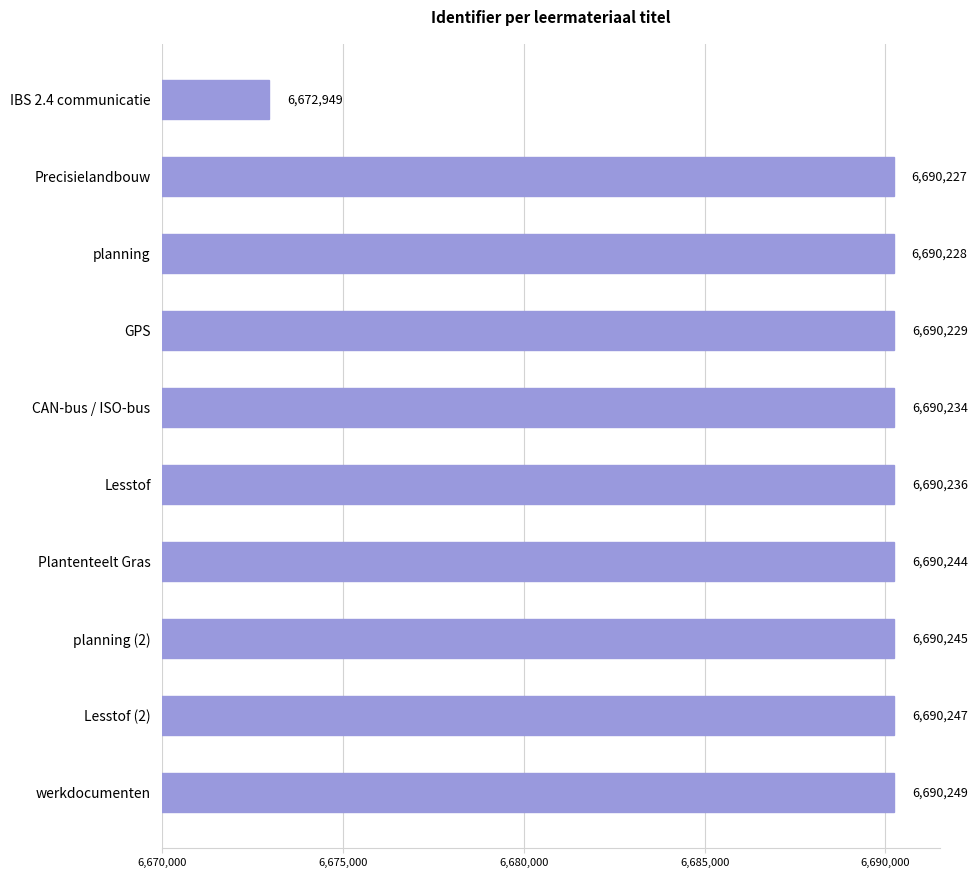

How many series are shown in this chart?

1